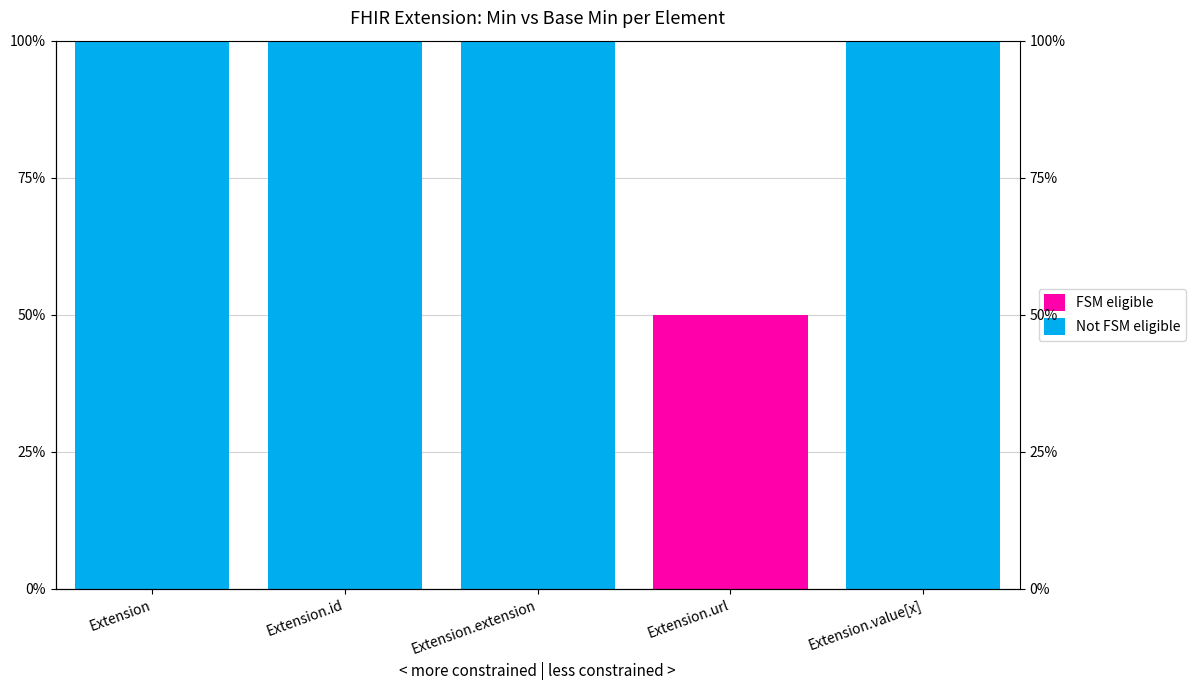

True or false: Not FSM eligible has a value of 156 at Extension.extension.

False